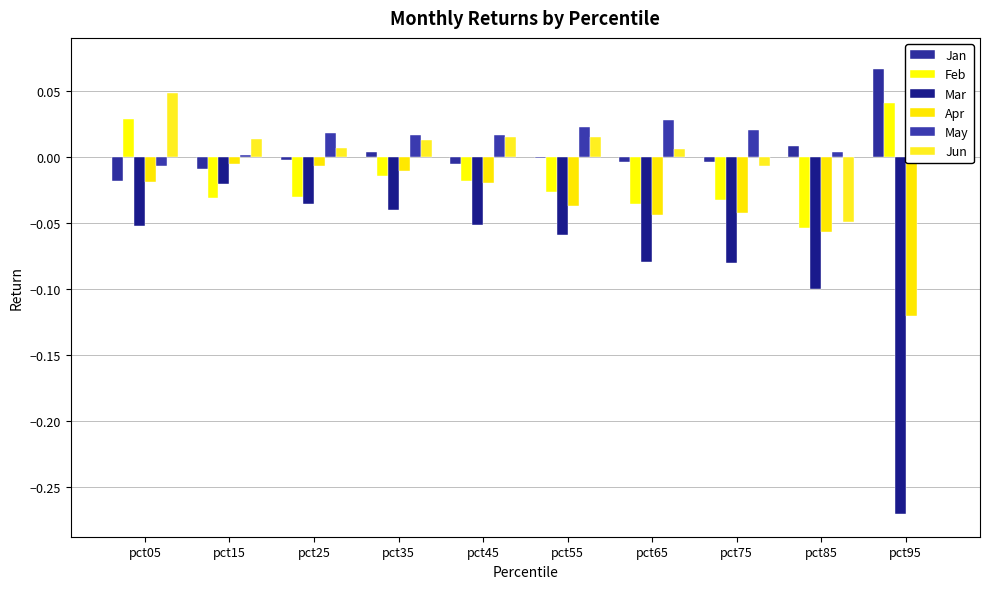

Count the number of categories in the chart.

10